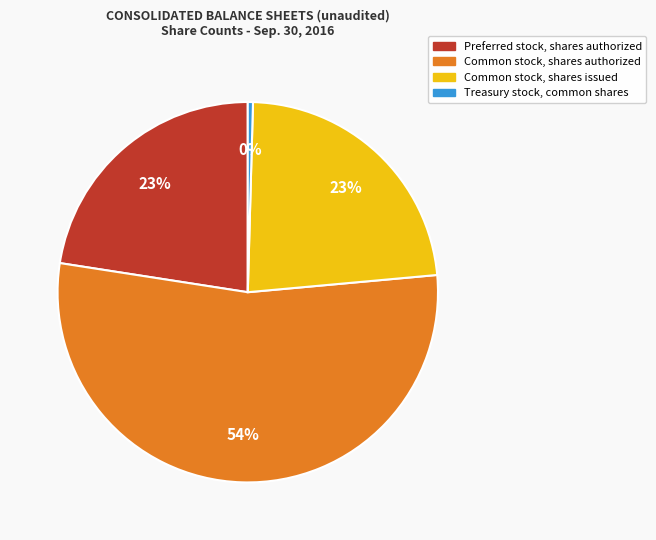

Count the number of slices in the pie.

4